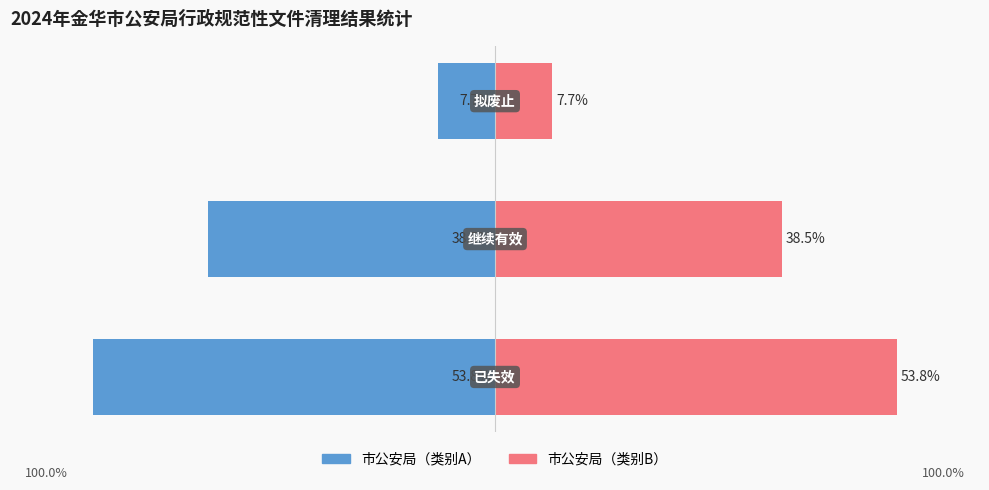

The value of 市公安局（类别A） at 2 is -12.3. True or false?

False